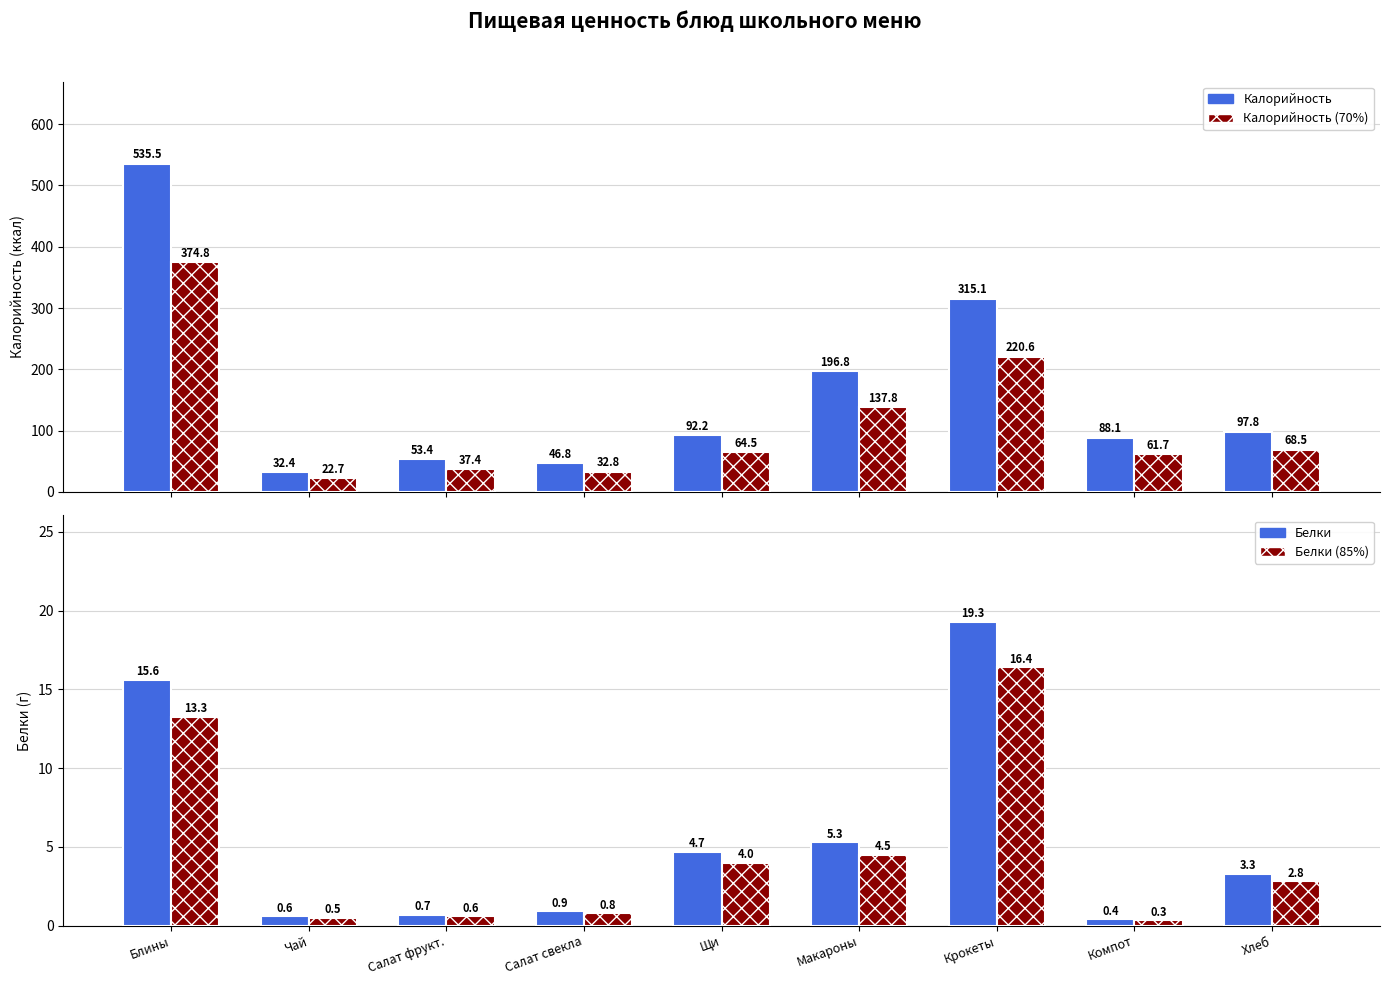

What is the sum of the Белки values at Макароны and Чай?

5.9